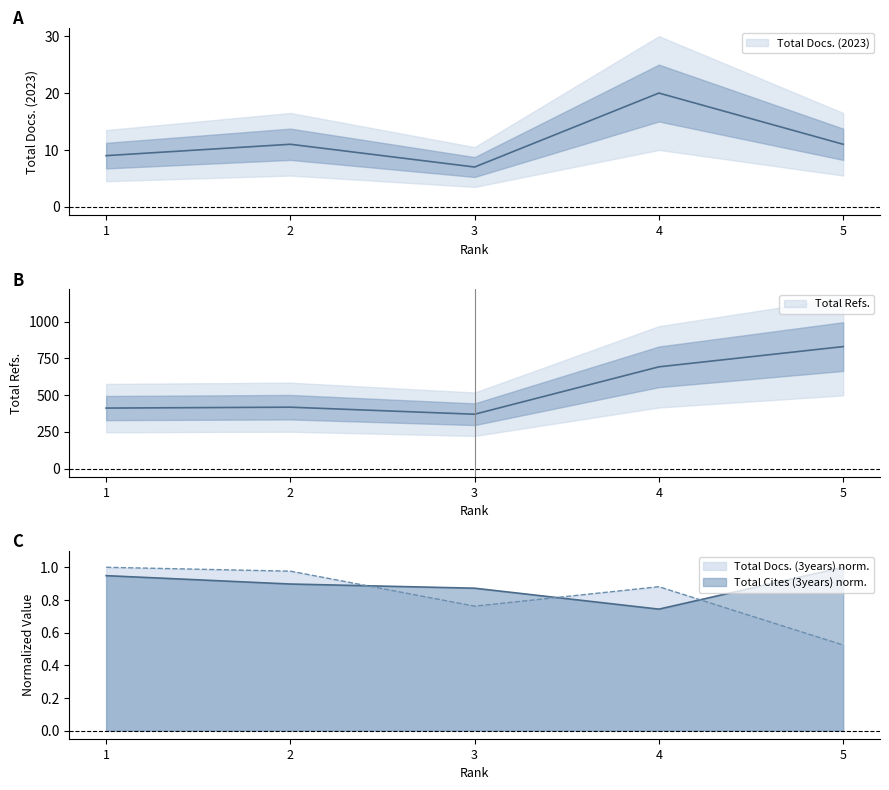

What is the difference between the maximum and second lowest values in the Total Docs. (2023) series?

11.0